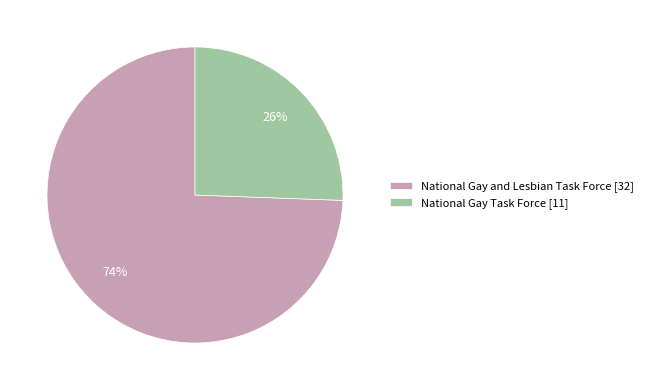

How many slices are in this pie chart?

2